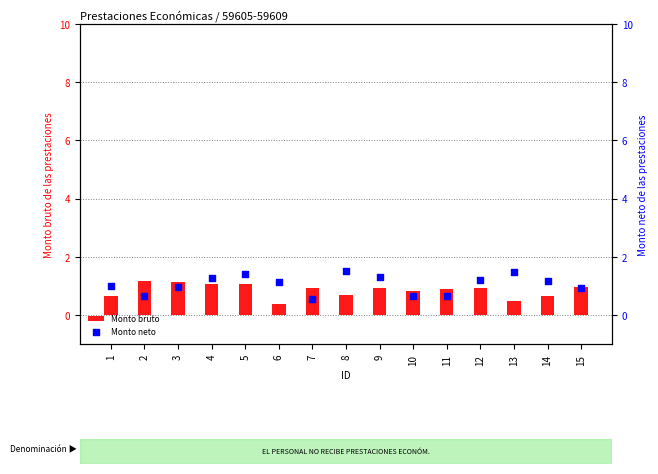

Which series has the widest spread of Y values?

Monto neto